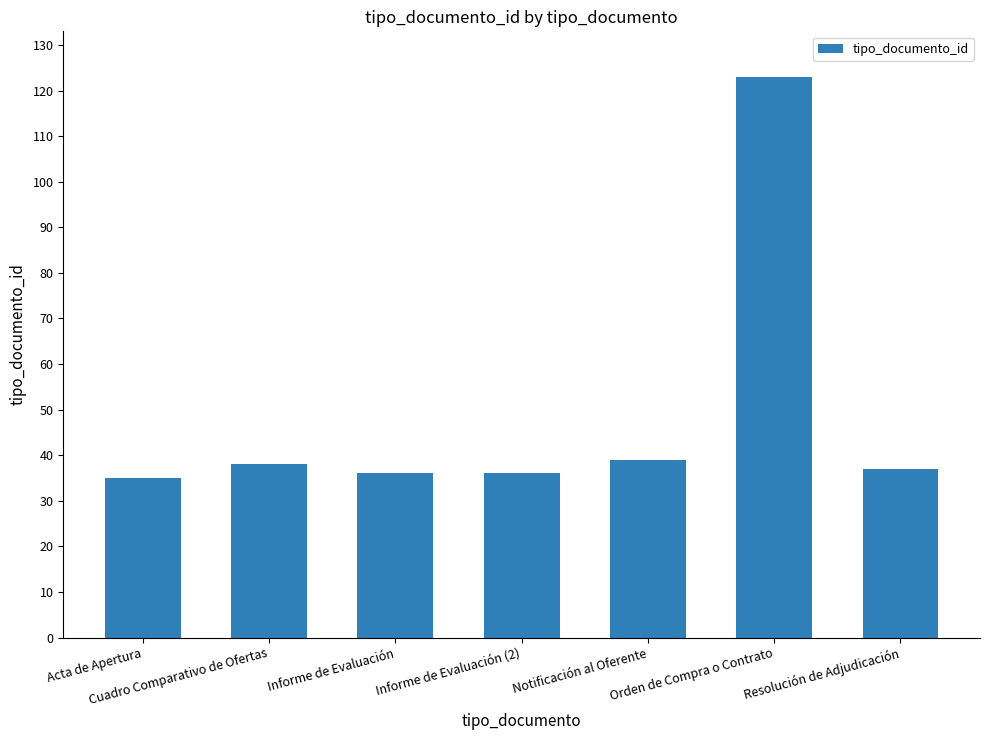

True or false: the data shows 36 at Informe de Evaluación.

True